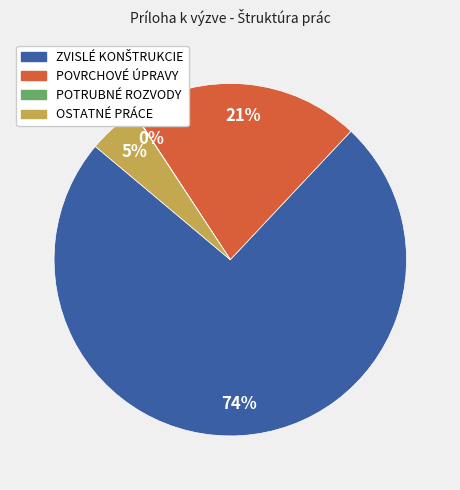

The OSTATNÉ PRÁCE slice represents 5% of the pie. True or false?

True